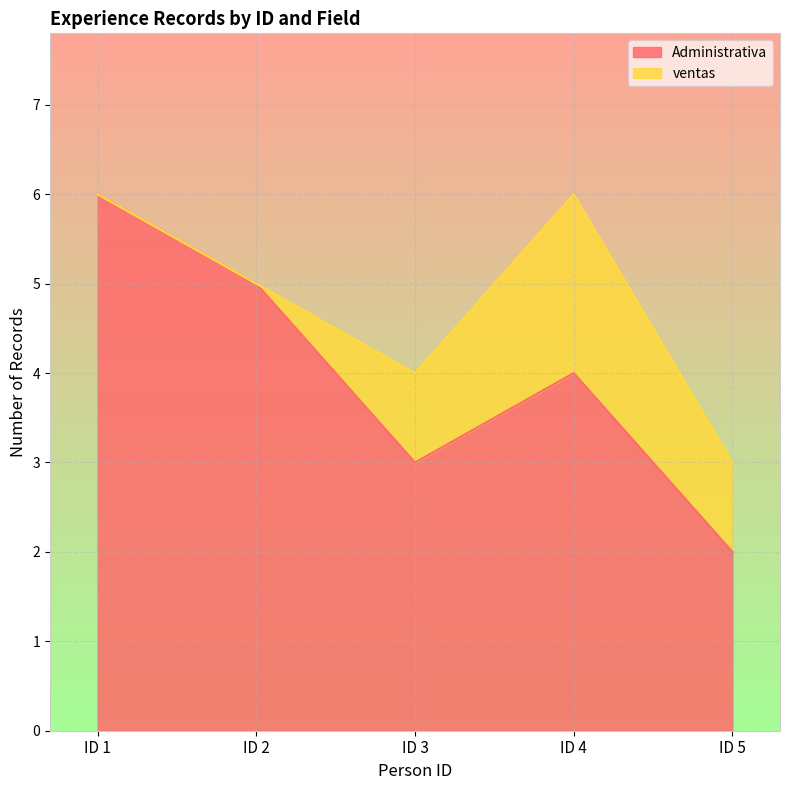

Does the chart display data point markers on the line(s)?

No